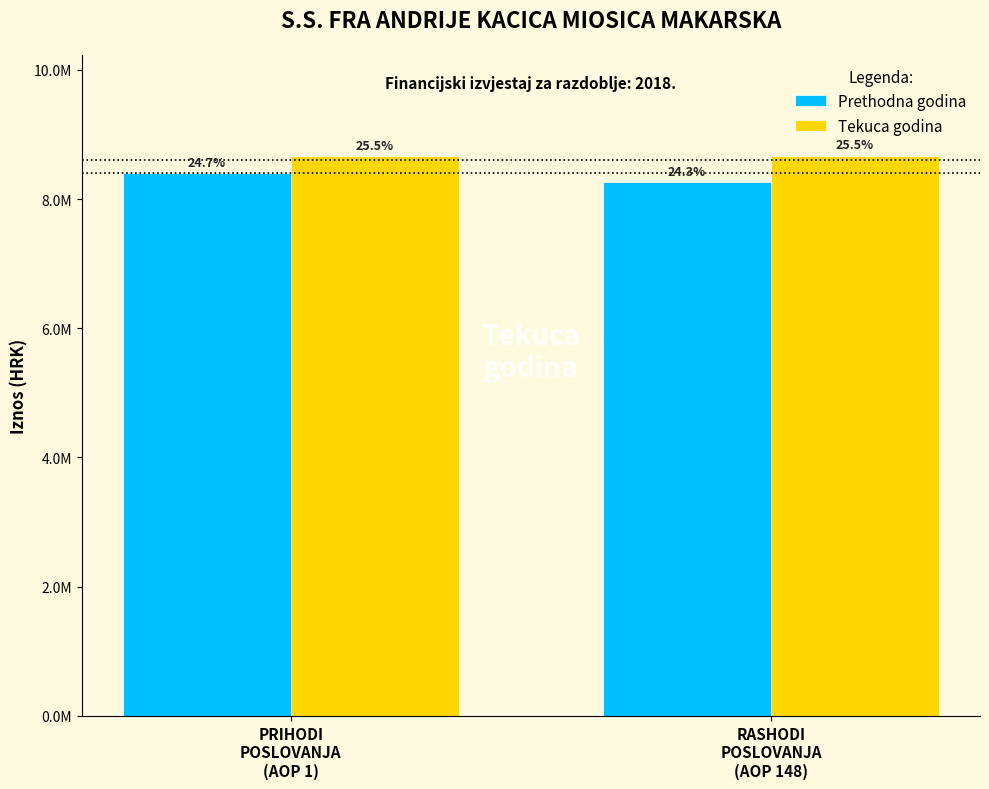

What are all the series names shown in the legend?

Prethodna godina, Tekuca godina